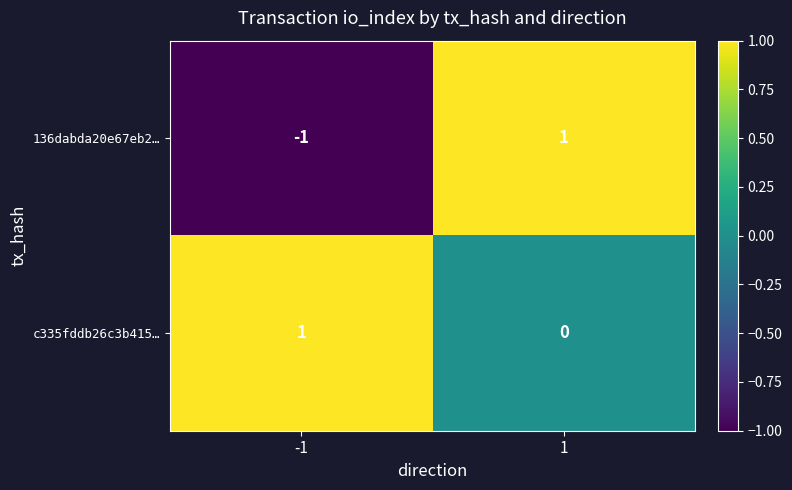

The c335fddb26c3b415… series shows 2 at -1. True or false?

False